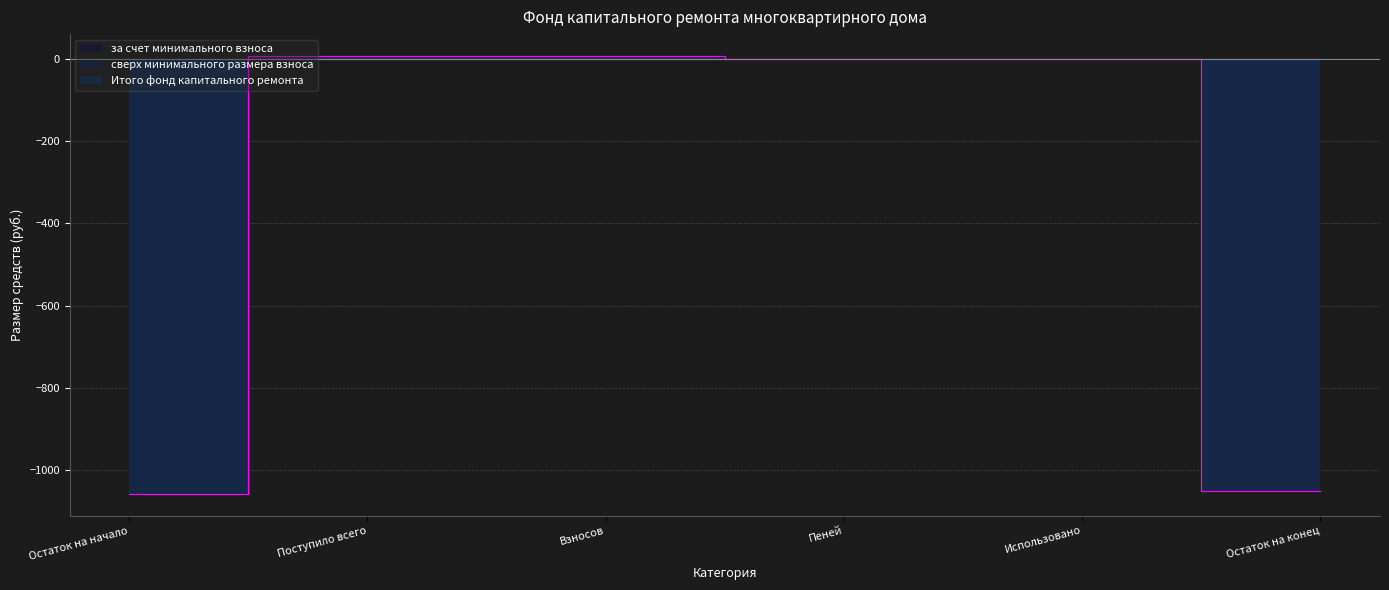

Between Поступило всего and Остаток на конец, which is larger?

Поступило всего